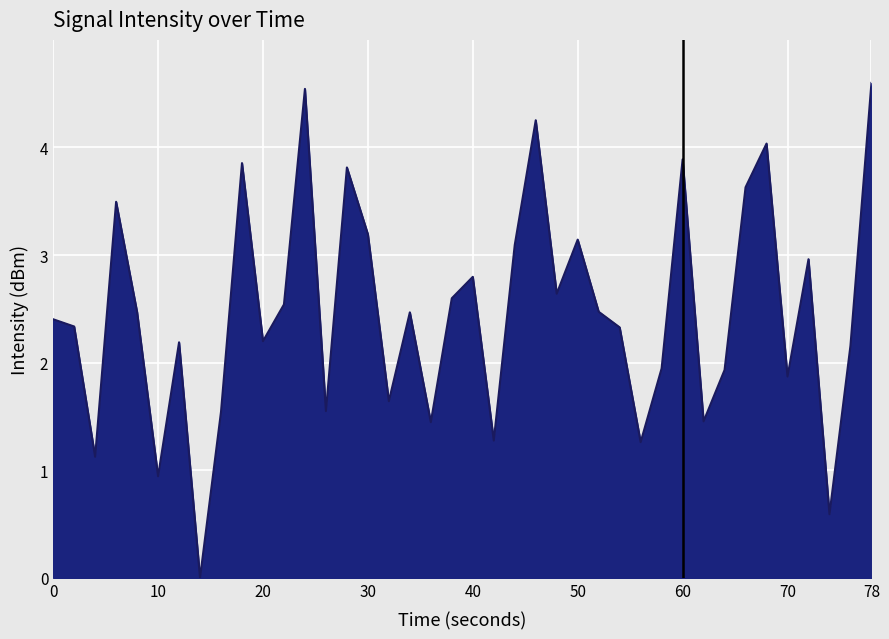

What is the greatest value displayed?

4.6